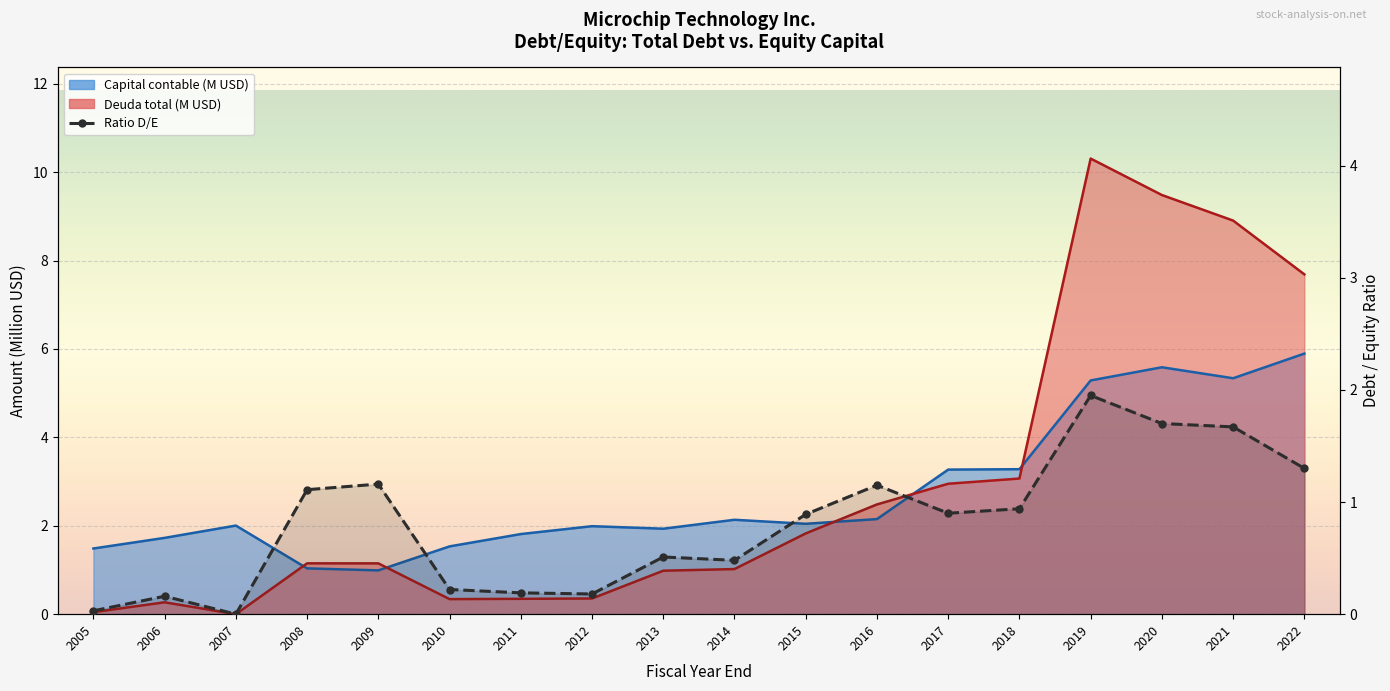

At which label is Capital contable (M) closest to 3?

2017